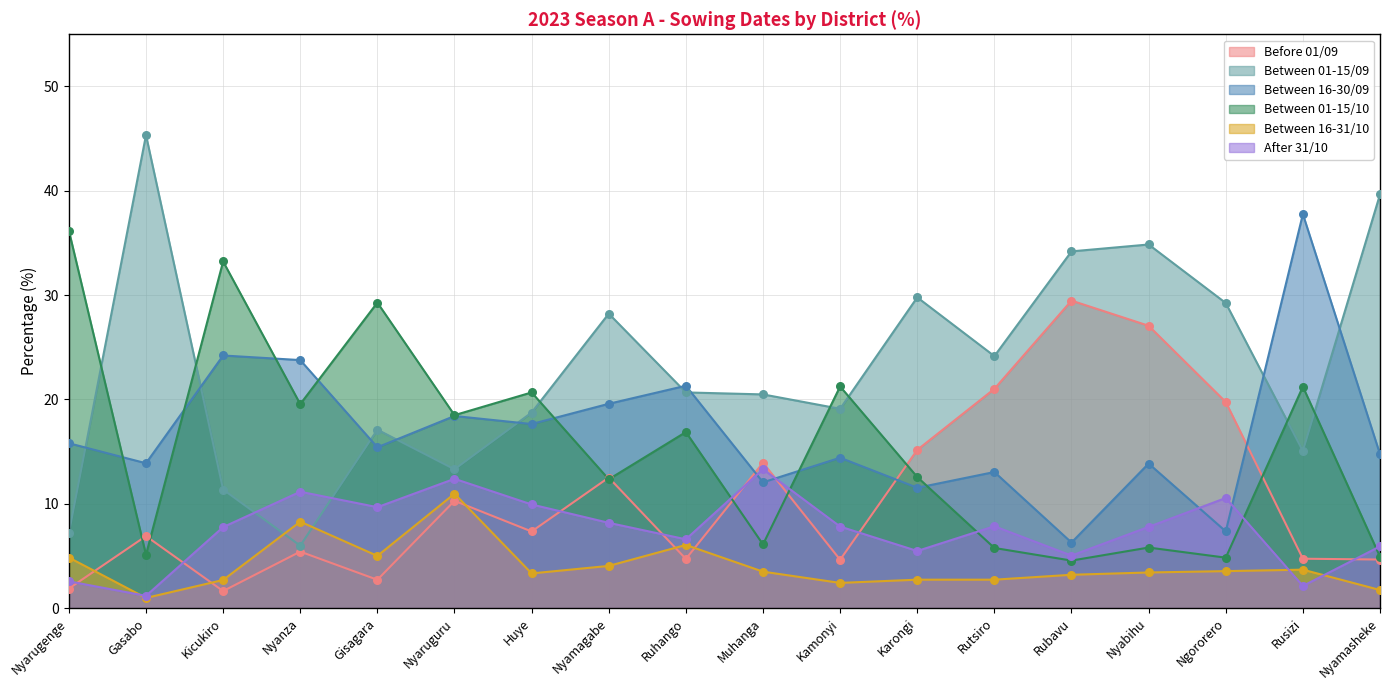

Which series has the largest Y range (max minus min)?

Between 01-15/09